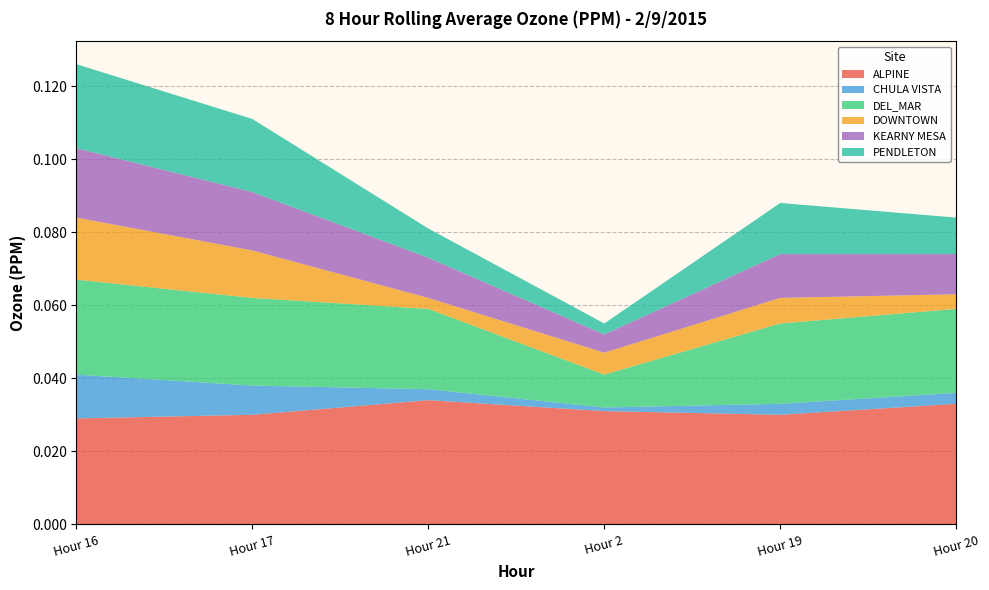

Reading left to right, extract all data points from this chart.

ALPINE: Hour 16=0.0	Hour 17=0.0	Hour 21=0.0	Hour 2=0.0	Hour 19=0.0	Hour 20=0.0
CHULA VISTA: Hour 16=0.0	Hour 17=0.0	Hour 21=0.0	Hour 2=0.0	Hour 19=0.0	Hour 20=0.0
DEL_MAR: Hour 16=0.0	Hour 17=0.0	Hour 21=0.0	Hour 2=0.0	Hour 19=0.0	Hour 20=0.0
DOWNTOWN: Hour 16=0.0	Hour 17=0.0	Hour 21=0.0	Hour 2=0.0	Hour 19=0.0	Hour 20=0.0
KEARNY MESA: Hour 16=0.0	Hour 17=0.0	Hour 21=0.0	Hour 2=0.0	Hour 19=0.0	Hour 20=0.0
PENDLETON: Hour 16=0.0	Hour 17=0.0	Hour 21=0.0	Hour 2=0.0	Hour 19=0.0	Hour 20=0.0